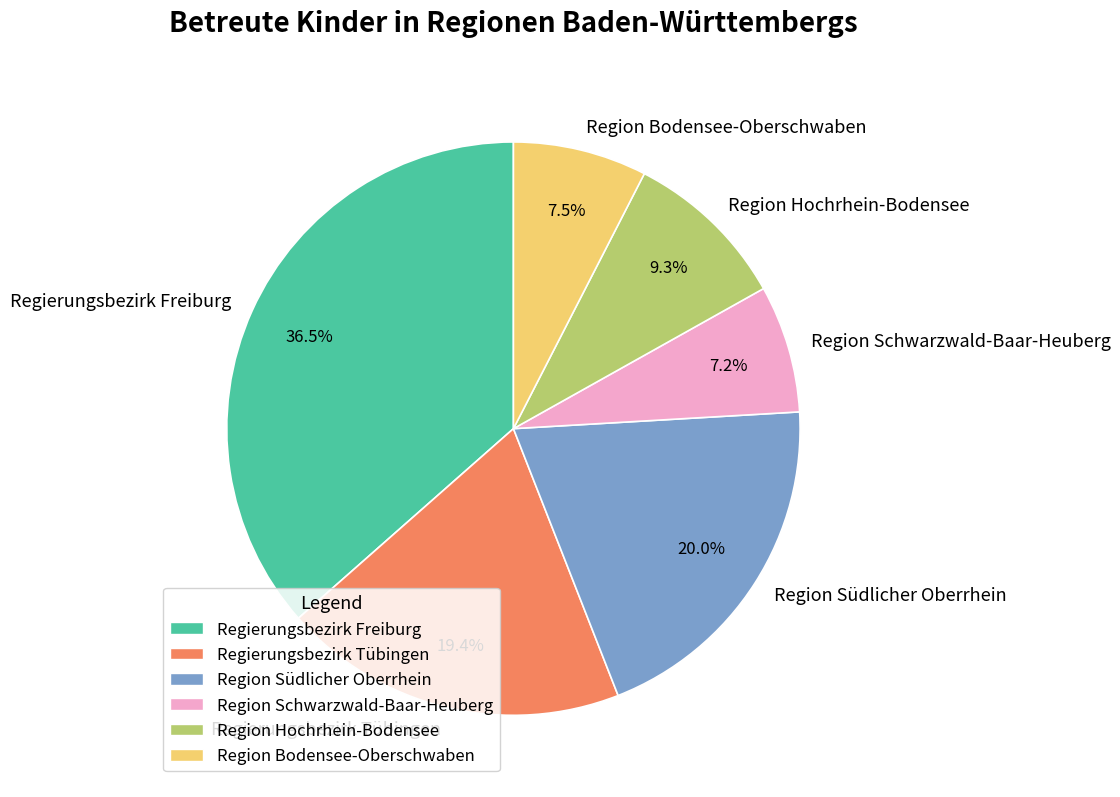

How many slices are in this pie chart?

6